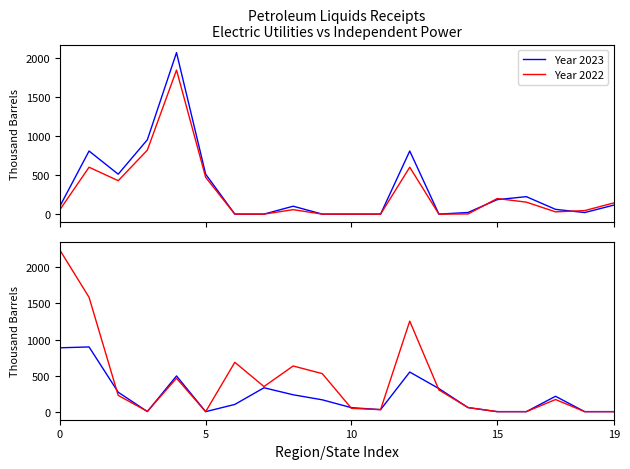

At how many categories does at least one series exceed 1456?

2